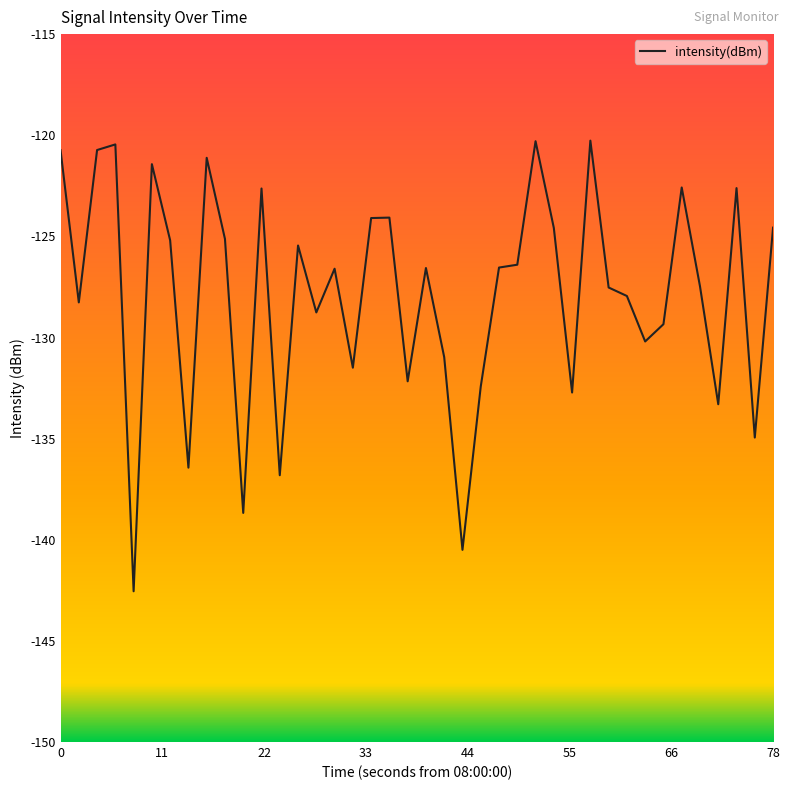

What is the difference between the maximum and minimum values?

22.3